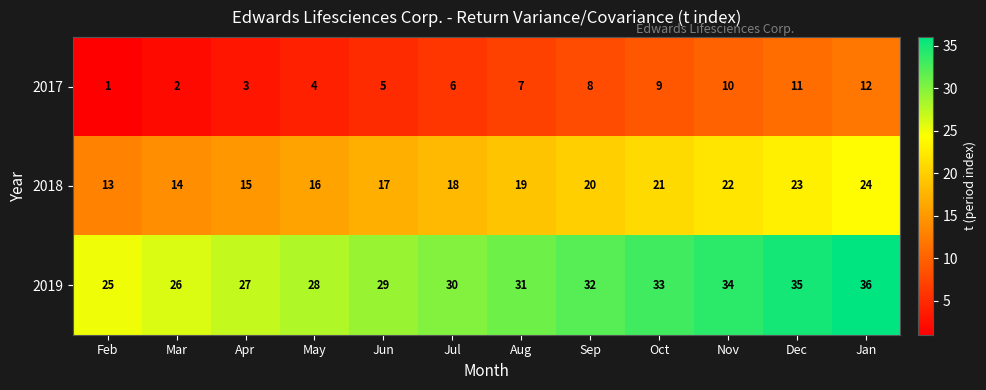

Which series has the largest total across all categories?

2019